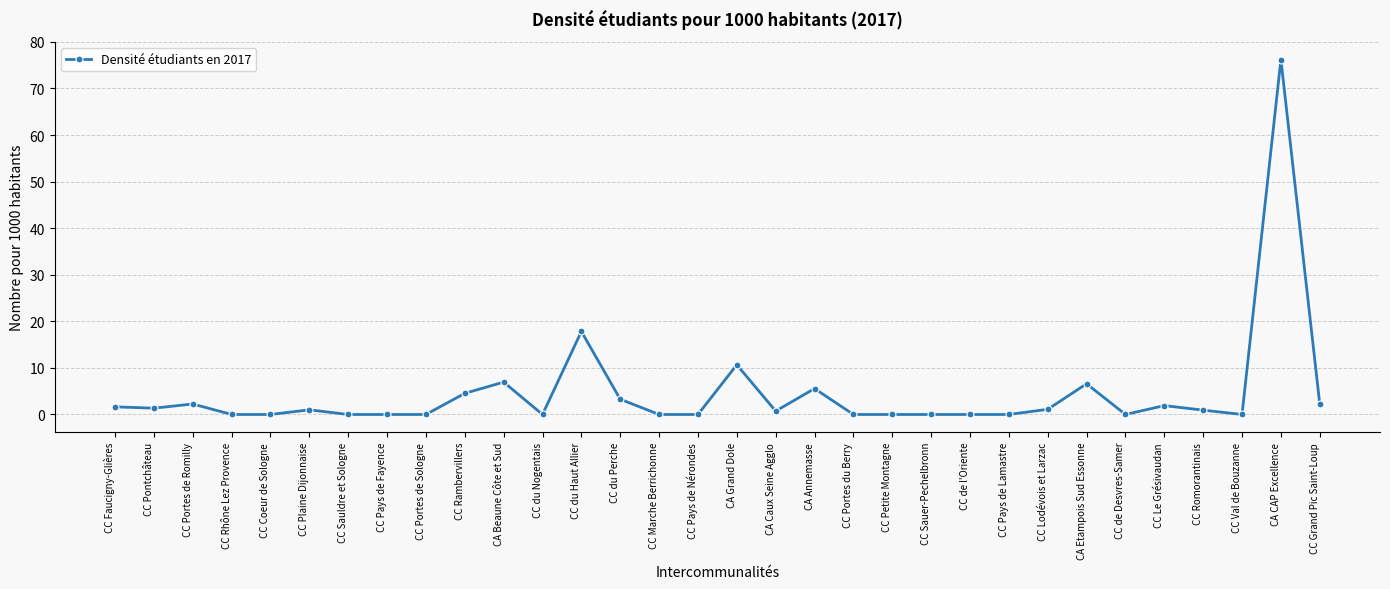

True or false: the data has more than 1 interior local peaks.

True